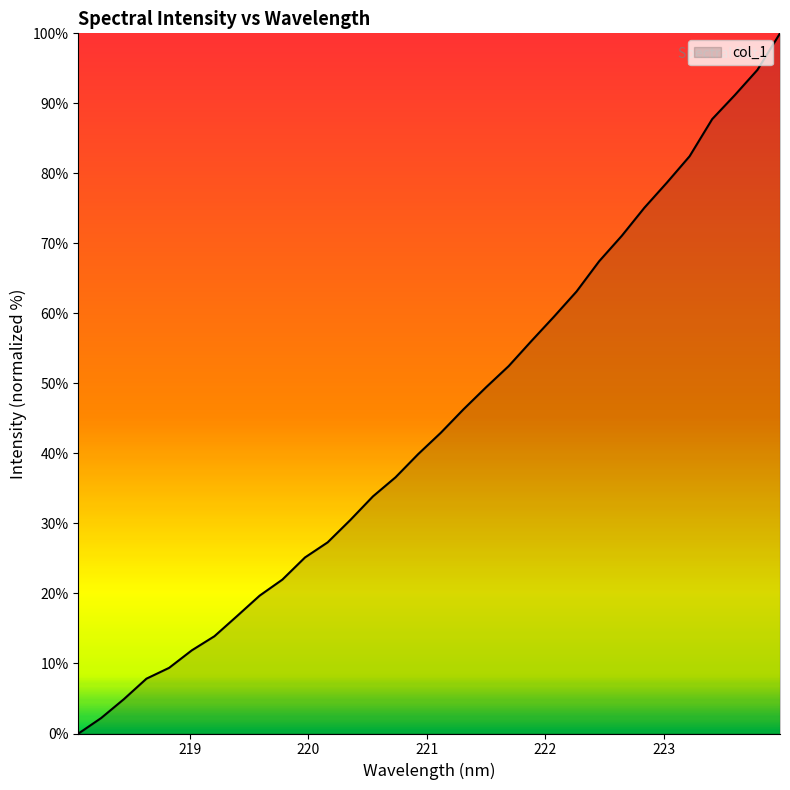

What is the difference between the maximum and minimum values?

100.0